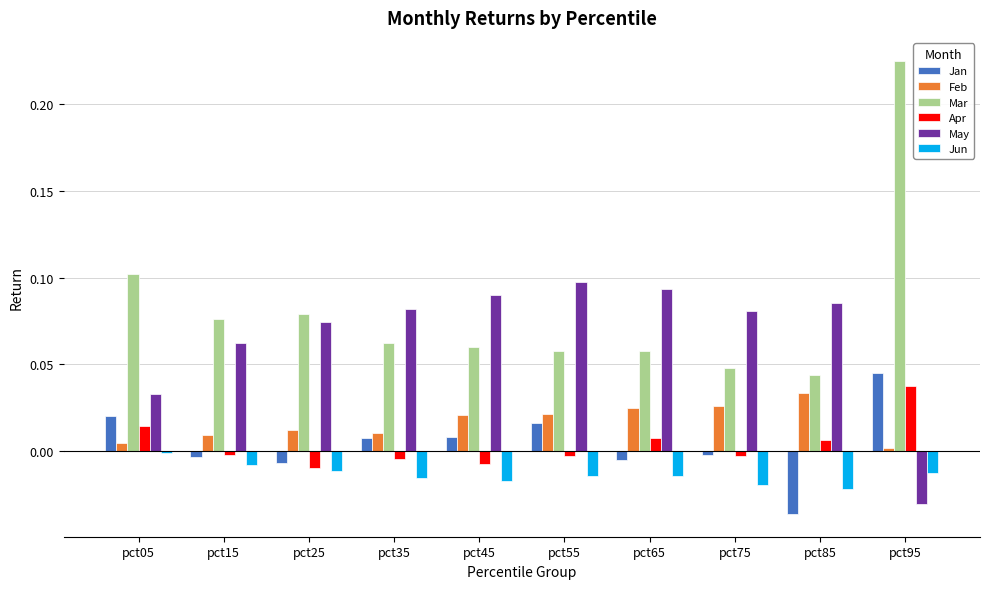

What are all the series names shown in the legend?

Jan, Feb, Mar, Apr, May, Jun